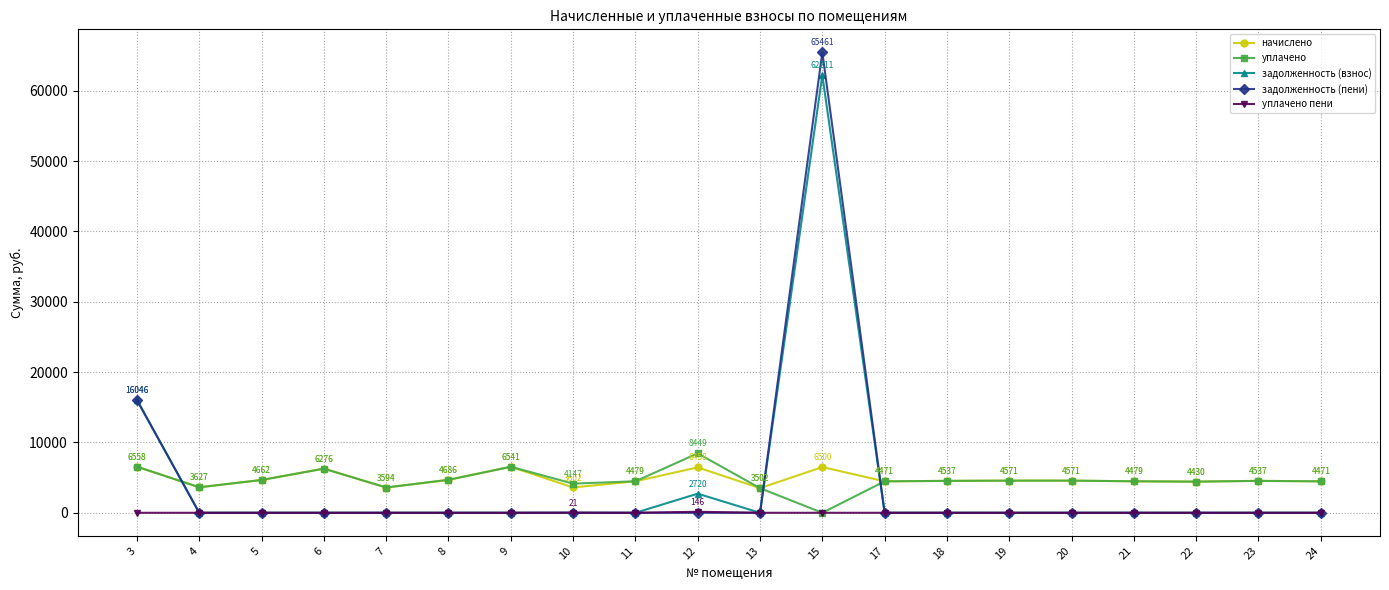

What is the value of the задолженность (пени) point at the 1st from the left?

16046.5